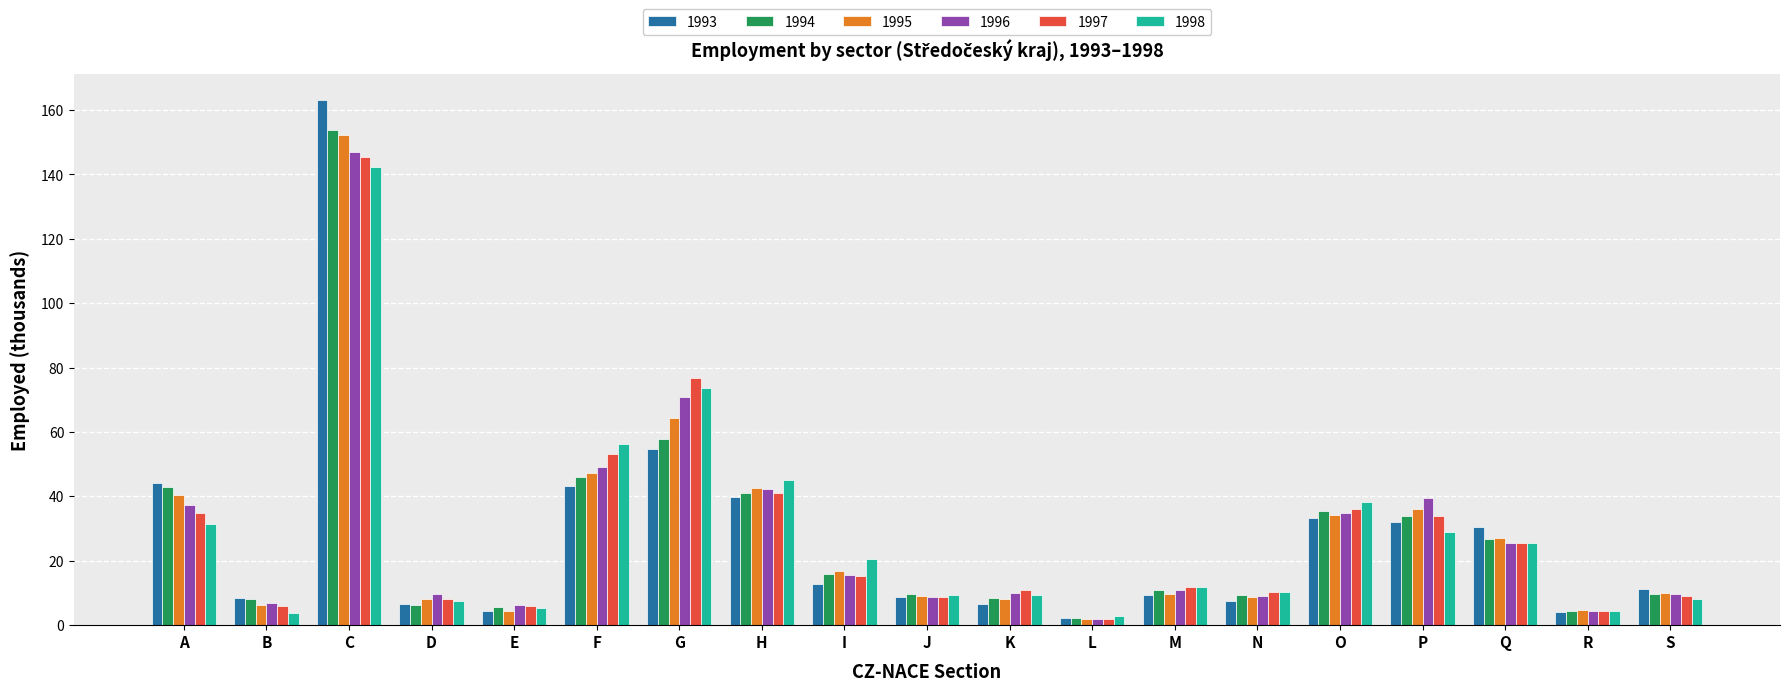

How many categories are shown in the chart?

19